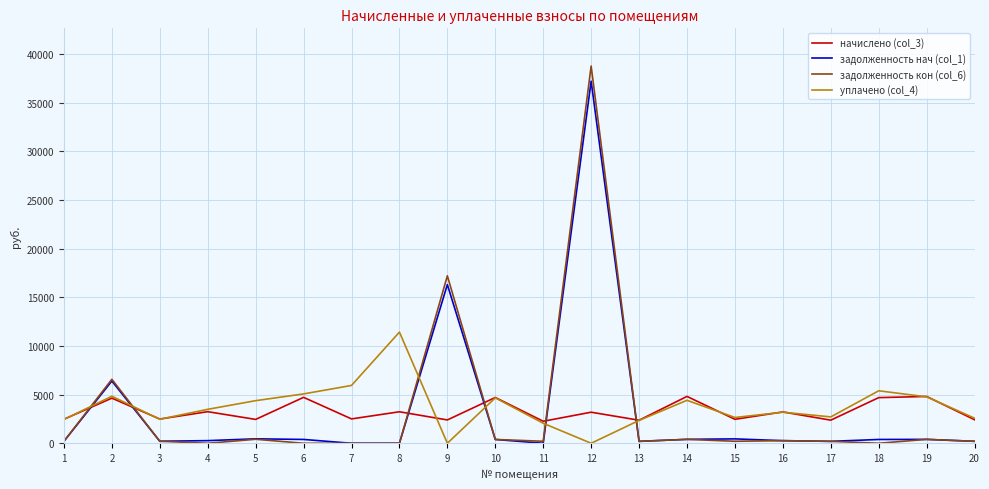

True or false: задолженность нач (col_1) and уплачено (col_4) intersect in this chart.

True